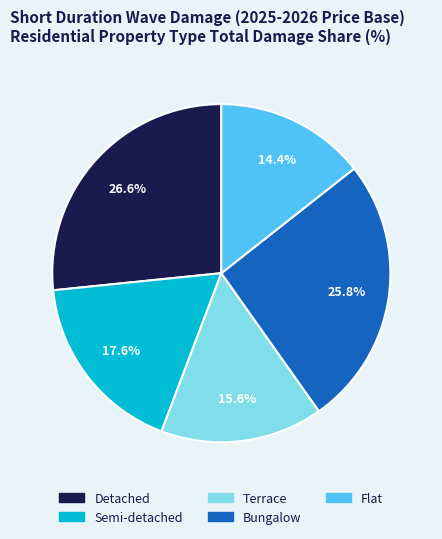

The Flat slice represents 26% of the pie. True or false?

False